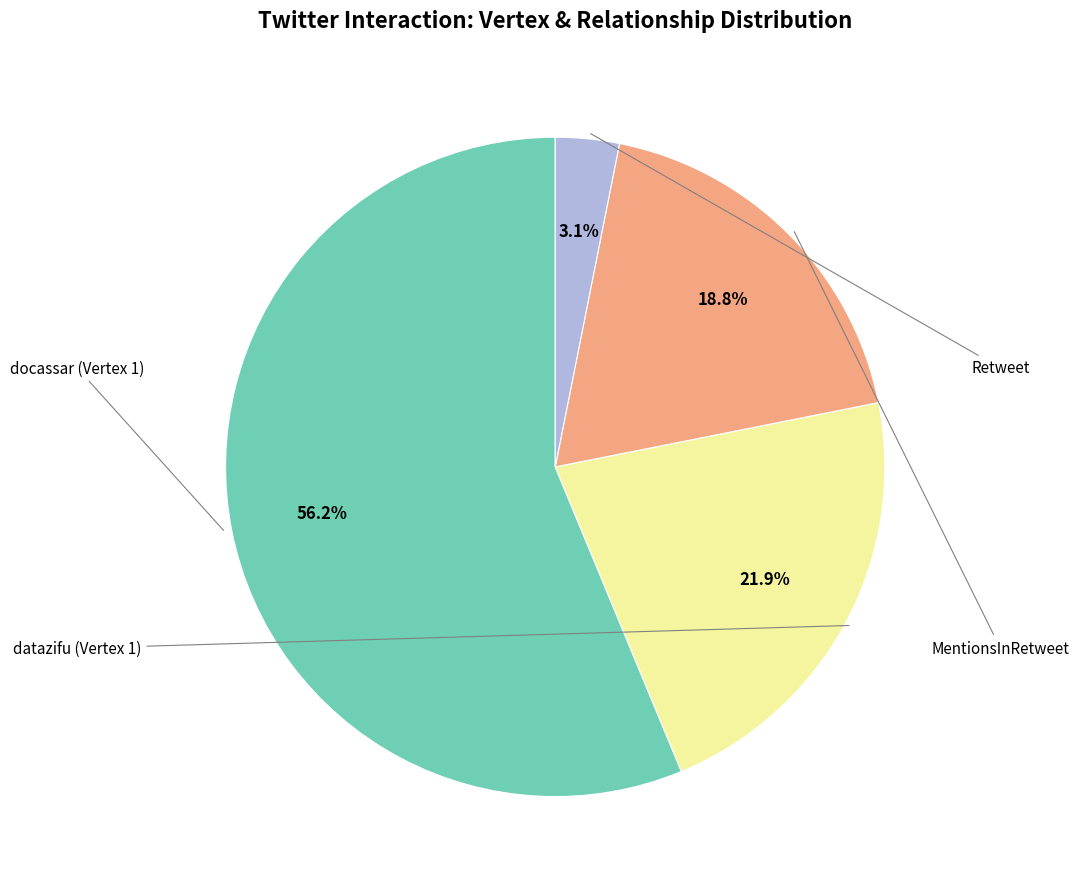

Does any single category account for the majority?

Yes